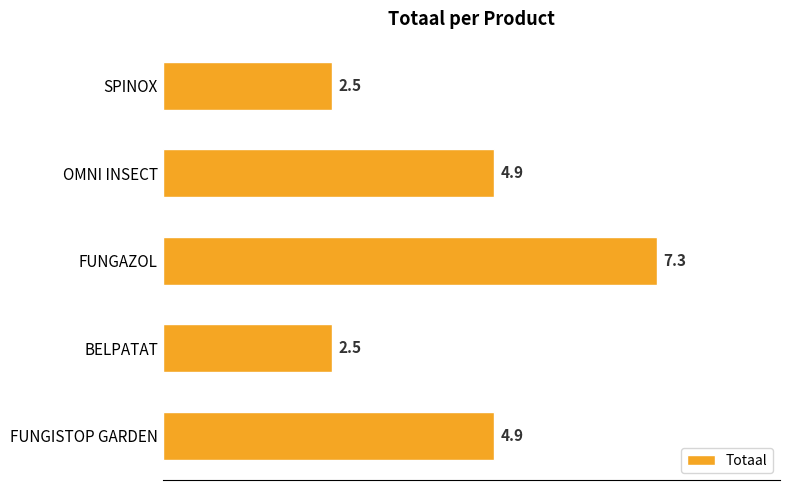

What is the difference between the maximum and minimum values?

4.8